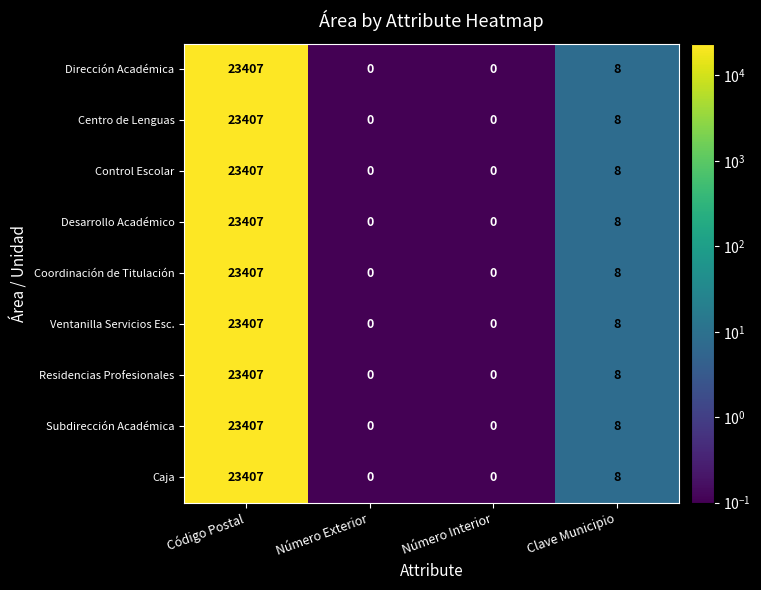

Is it true that Coordinación de Titulación equals 0 at Número Interior?

True